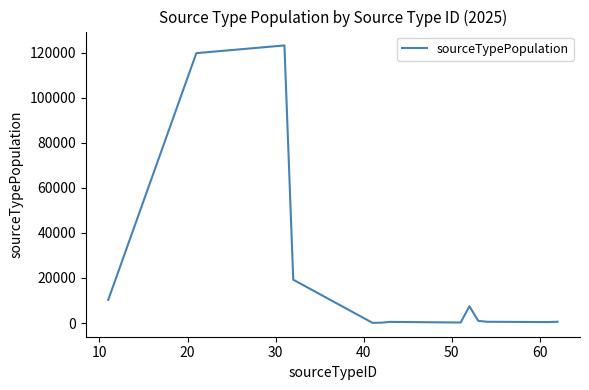

What is the minimum value shown in the chart?

97.2